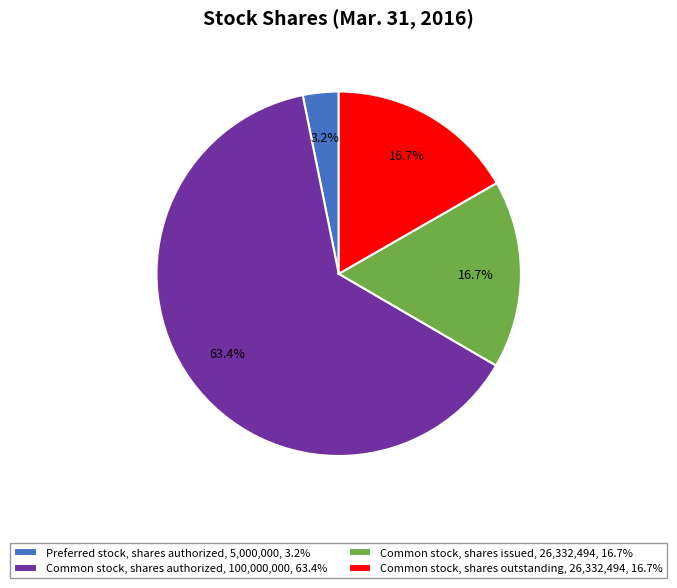

To the nearest percent, what is the average slice percentage?

25%